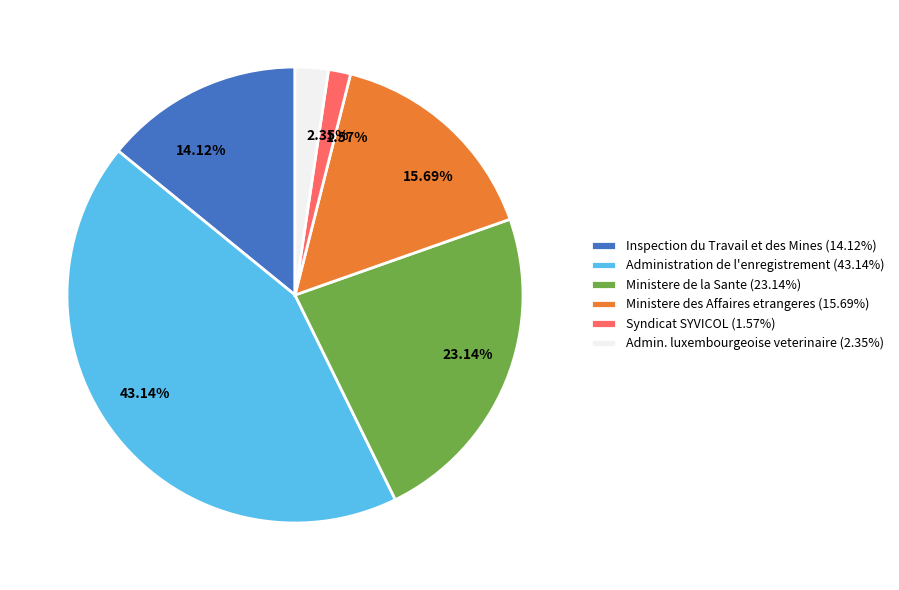

Is there a majority slice in this chart?

No